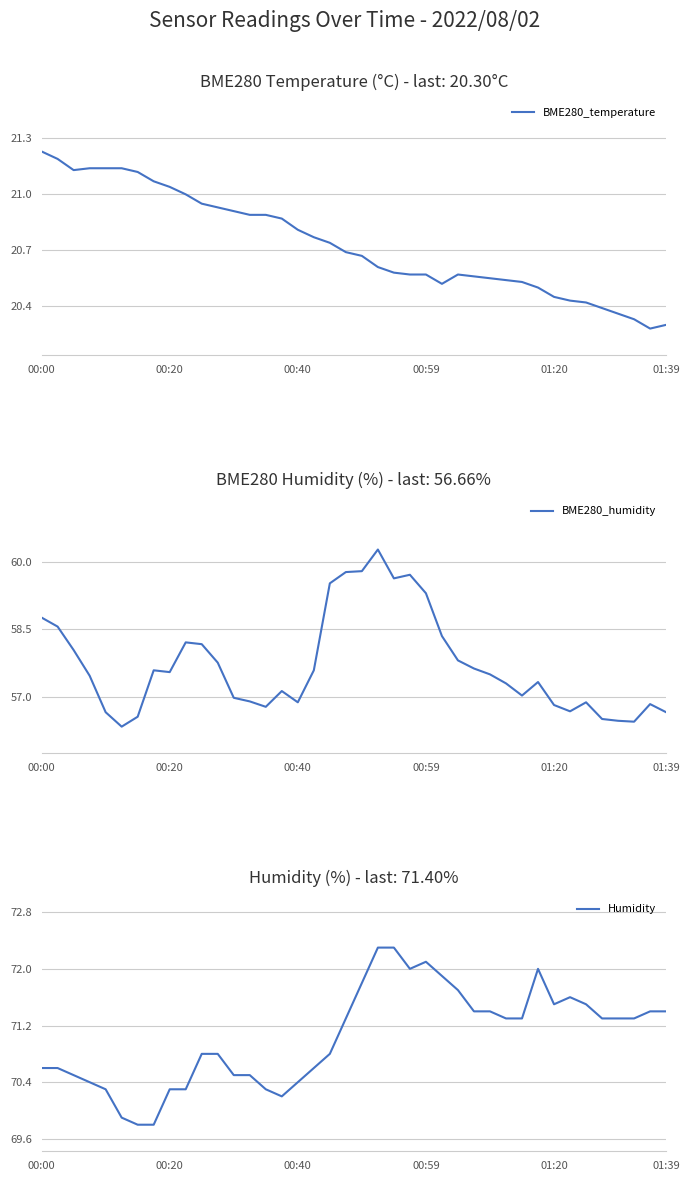

What is the lowest value of the BME280_humidity series?

56.3